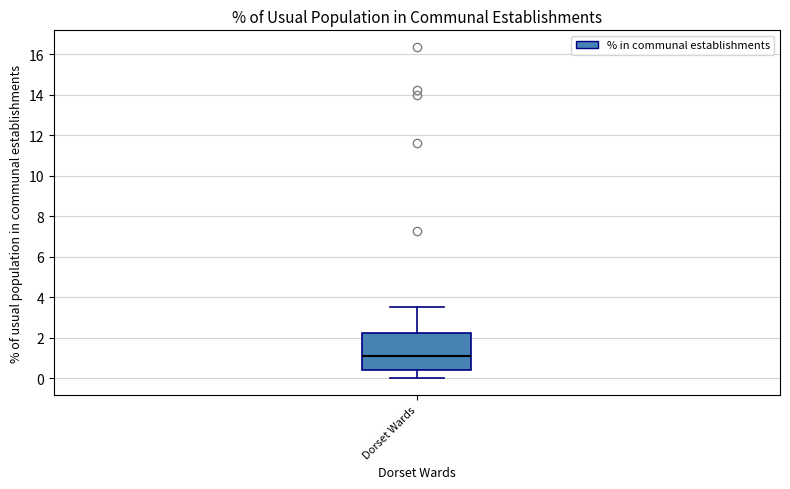

Where does the median line of the box for Dorset Wards sit on the y-axis? The values are not printed on the chart, so give them approximately, as read against the axis.

1.0